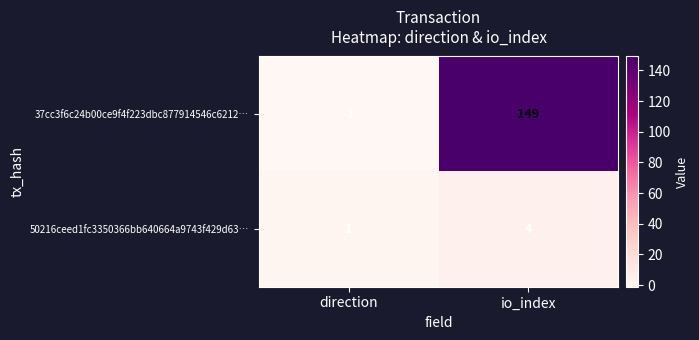

Rank the series by their average value, from highest to lowest.

37cc3f6c24b00ce9f4f223dbc877914546c6212…, 50216ceed1fc3350366bb640664a9743f429d63…